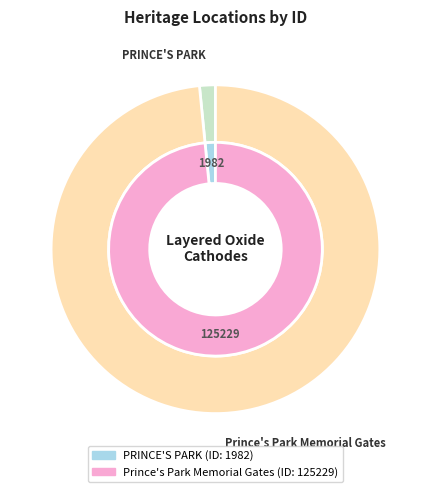

The Prince's Park Memorial Gates slice represents 93% of the pie. True or false?

False